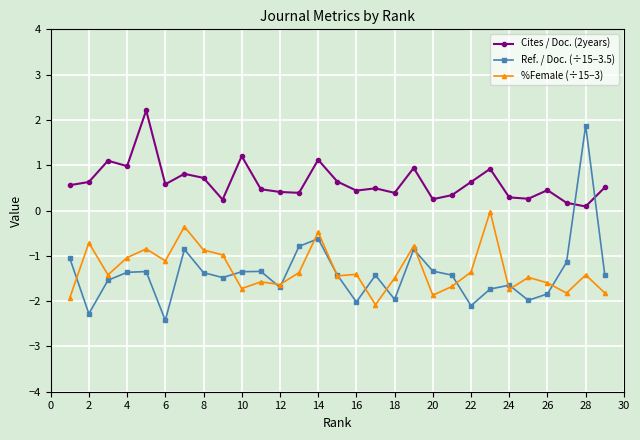

True or false: %Female (÷15−3) and Cites / Doc. (2years) intersect in this chart.

False